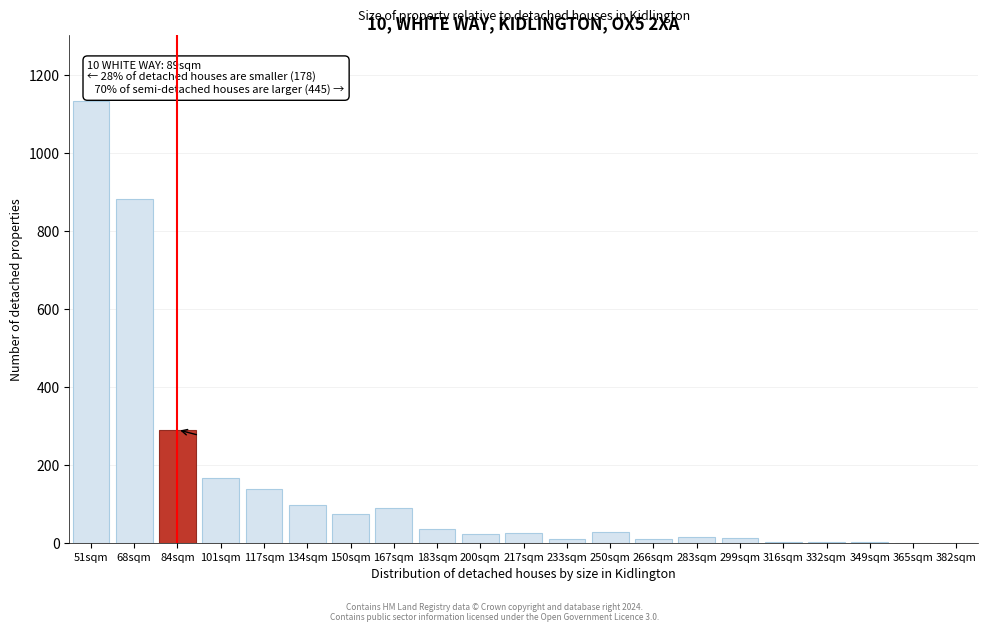

True or false: the data shows 96 at 134sqm.

True